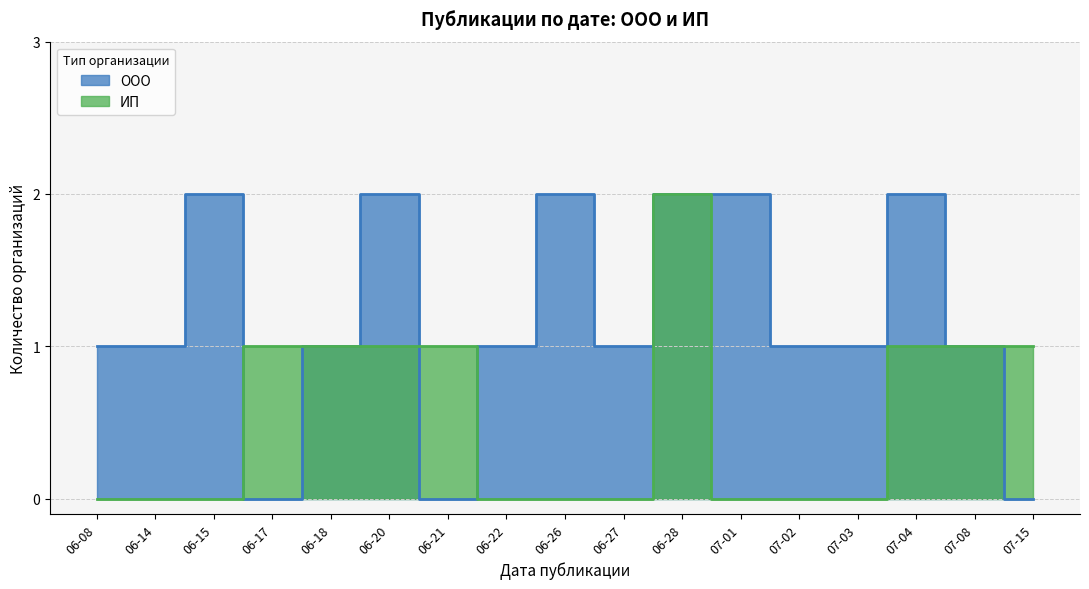

Between 06-14 and 06-27, which series saw the biggest shift?

ИП